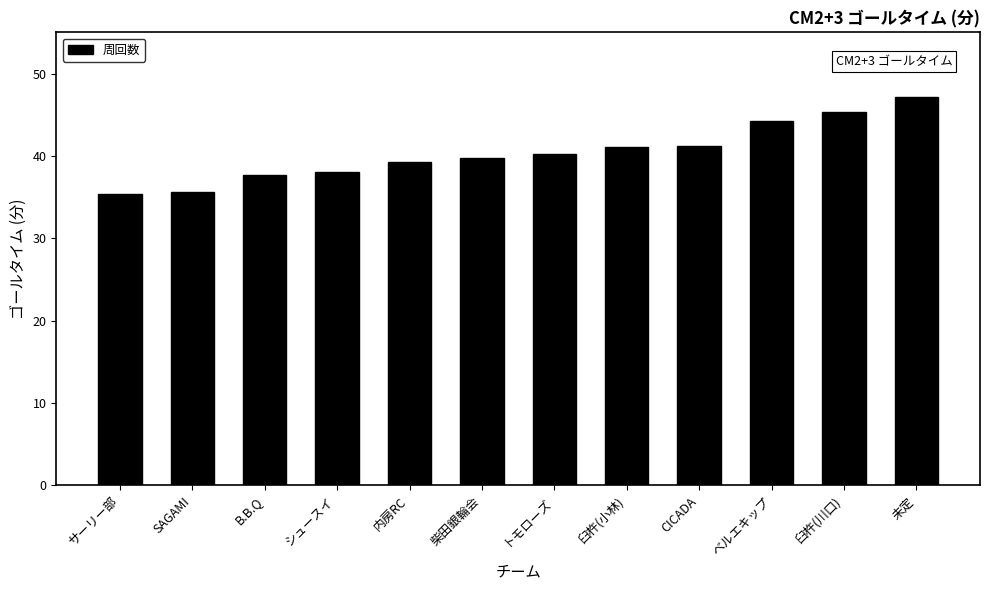

What is the difference between the values at CICADA and B.B.Q?

3.5